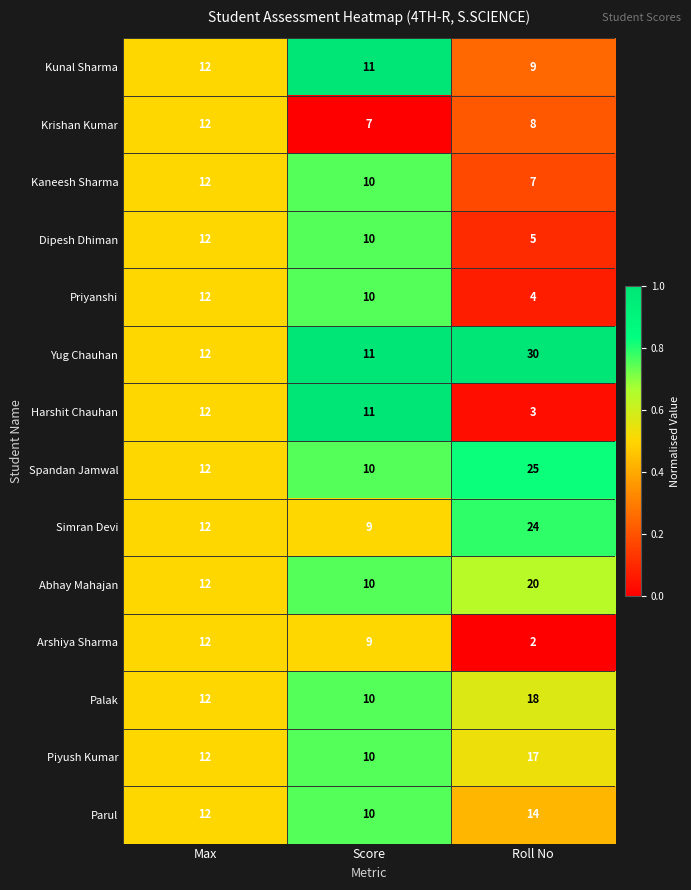

What is the sum of all Parul values?

36